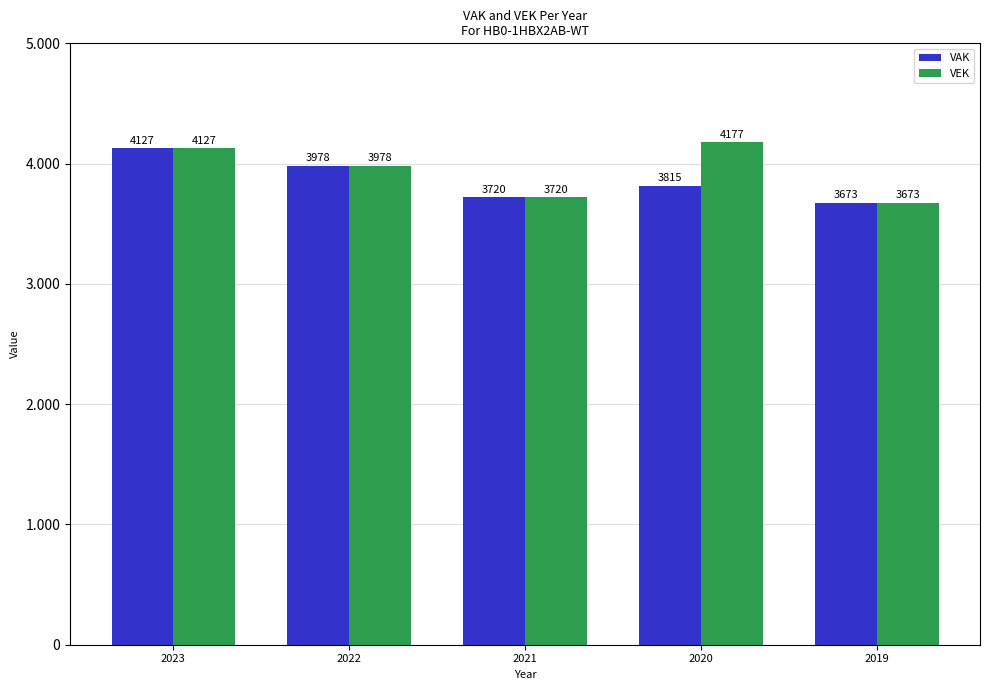

What are all the series names shown in the legend?

VAK, VEK